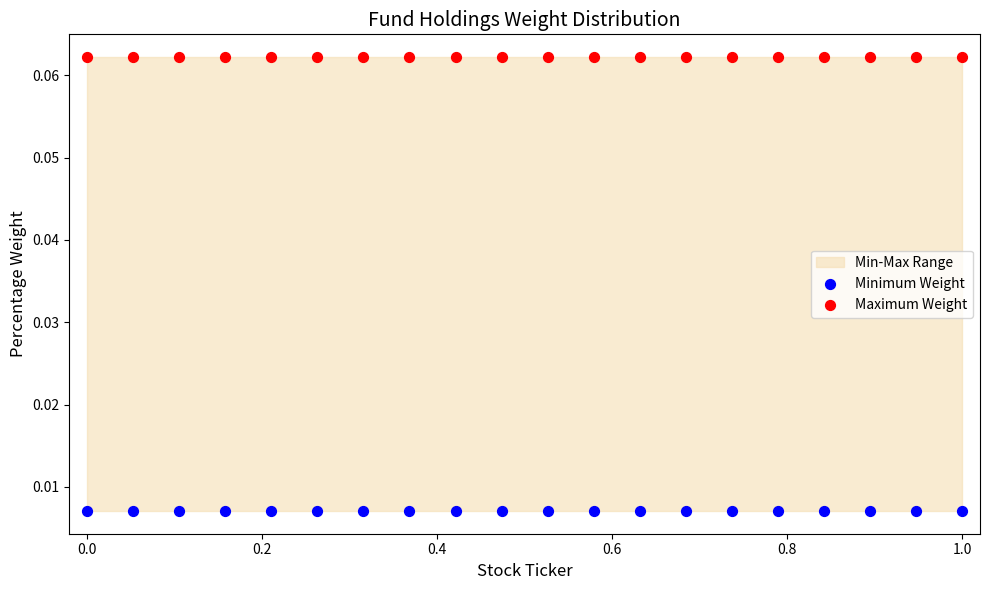

Which series contains the highest Y value?

Maximum Weight